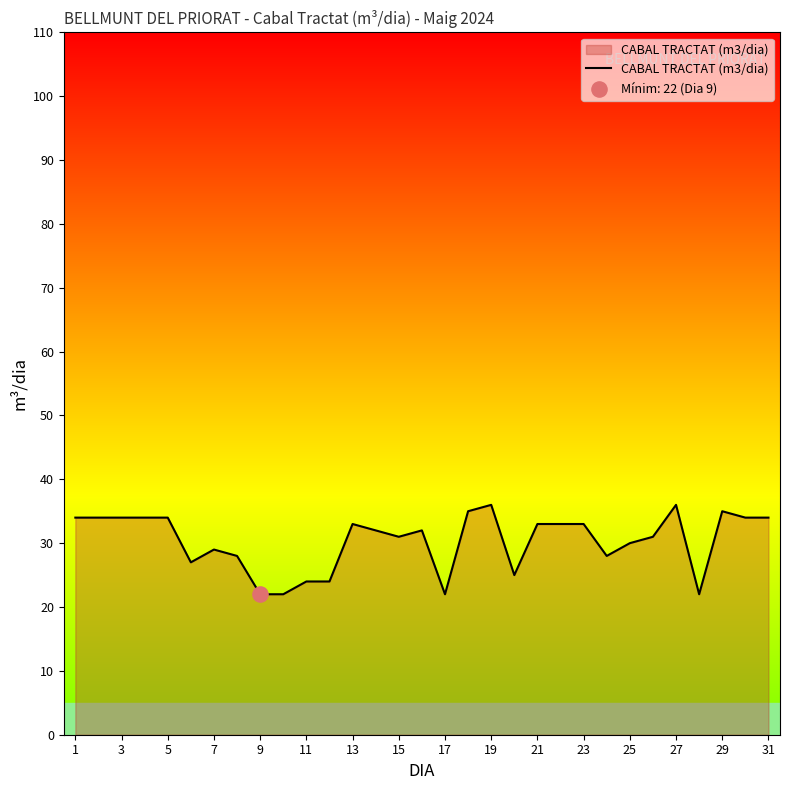

What is the maximum value shown in the chart?

36